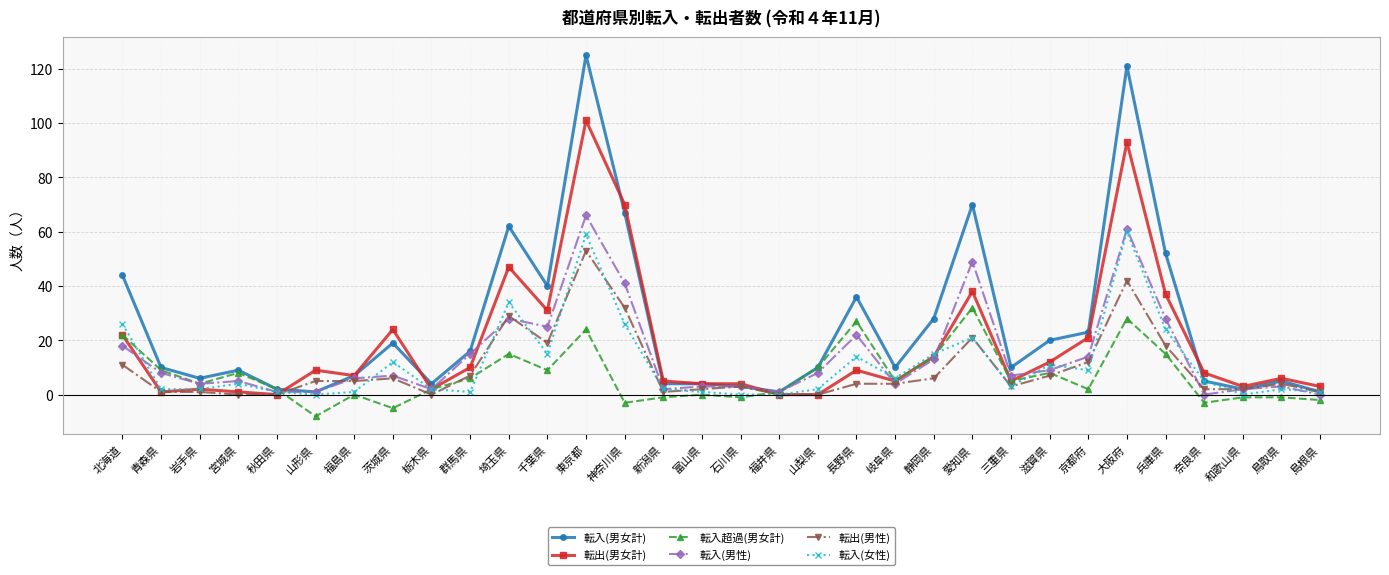

Which series has the largest range (max minus min)?

転入(男女計)